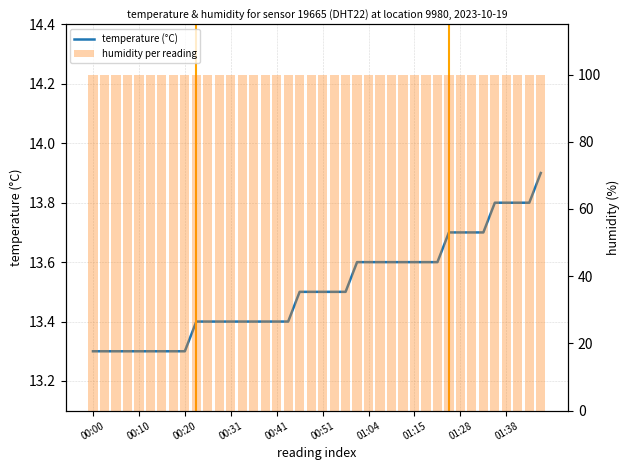

Which category has the lowest value across all series?

00:00